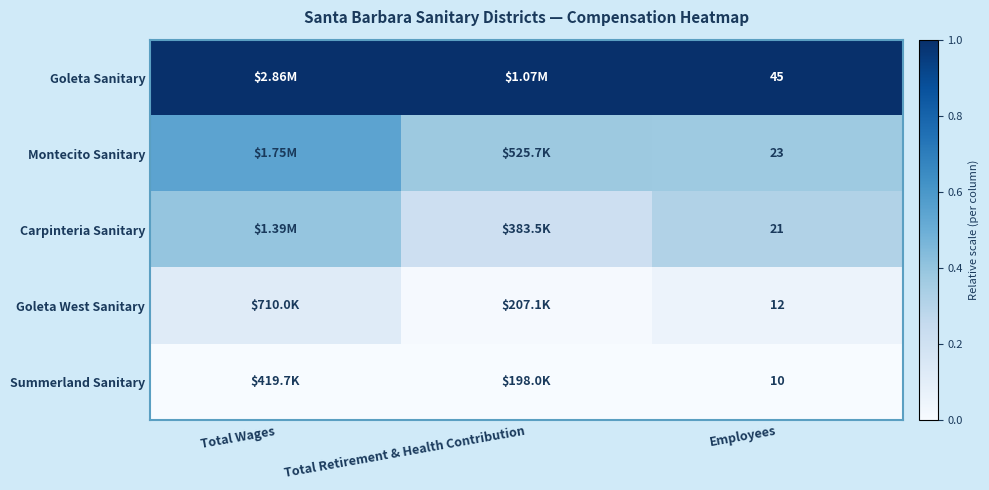

At Employees, list the series in order from smallest to largest.

Summerland Sanitary, Goleta West Sanitary, Carpinteria Sanitary, Montecito Sanitary, Goleta Sanitary